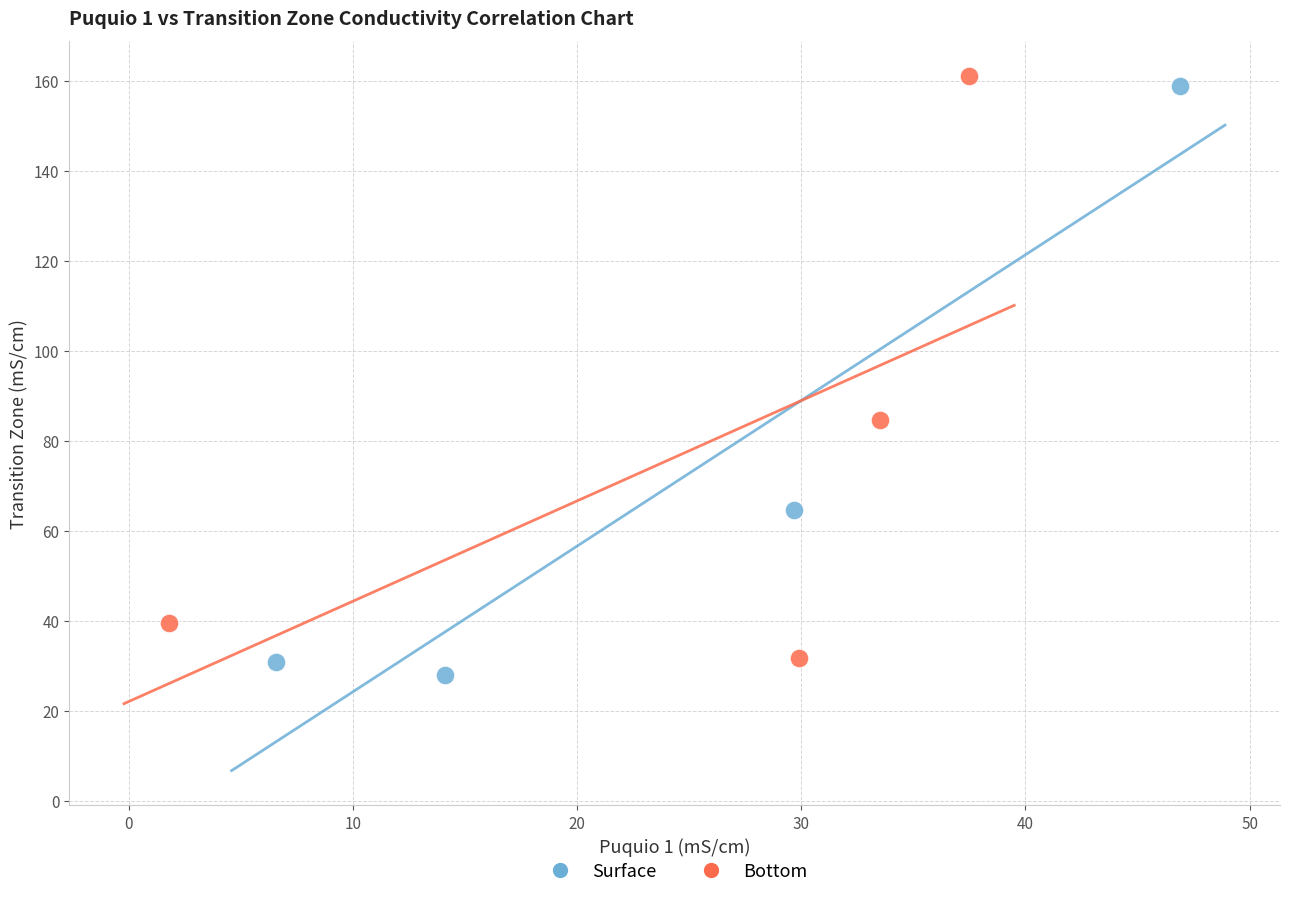

Which series has the widest spread of Y values?

Surface